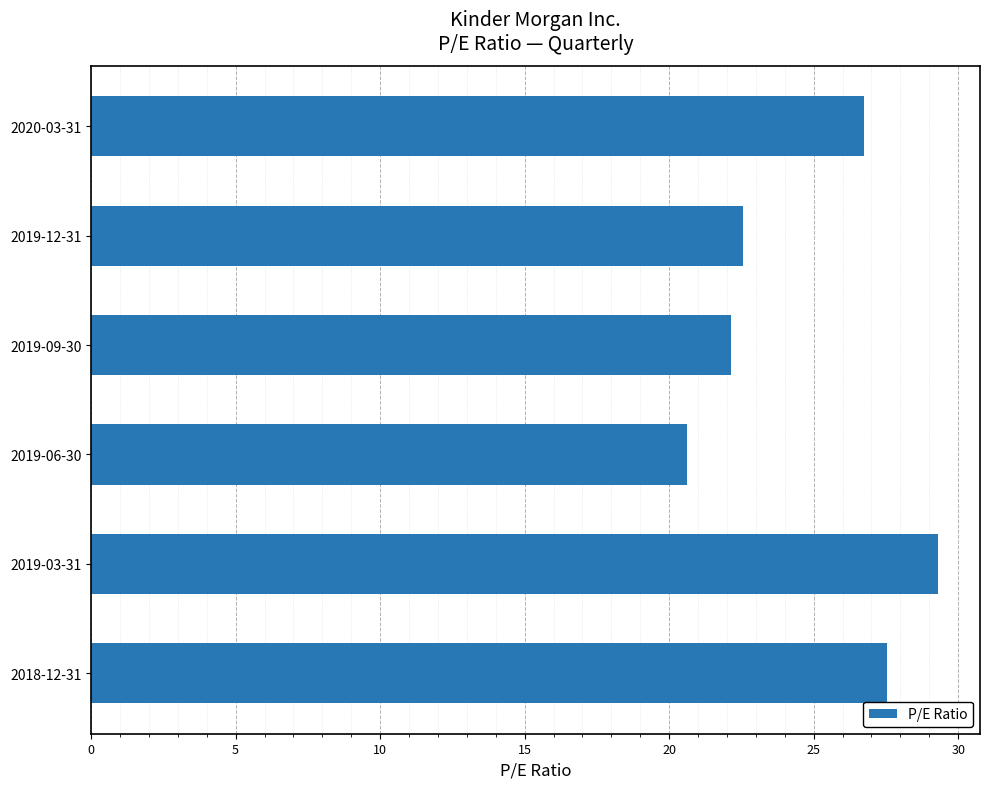

What is the minimum value shown in the chart?

20.6